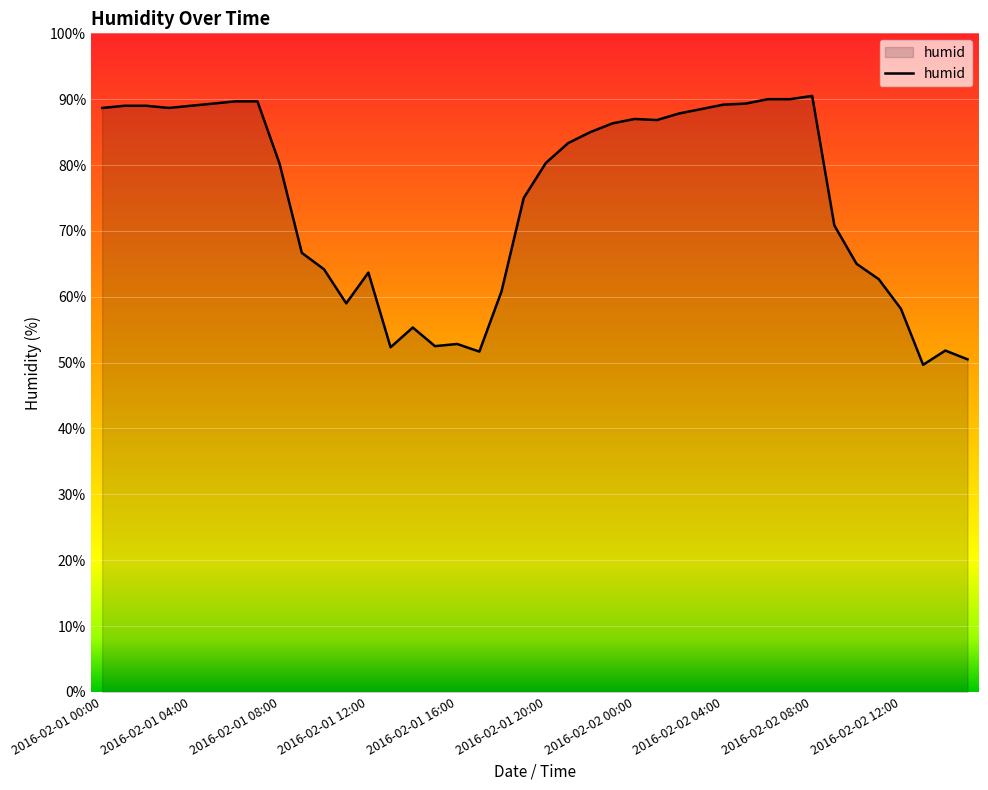

What is the smallest value displayed?

49.7